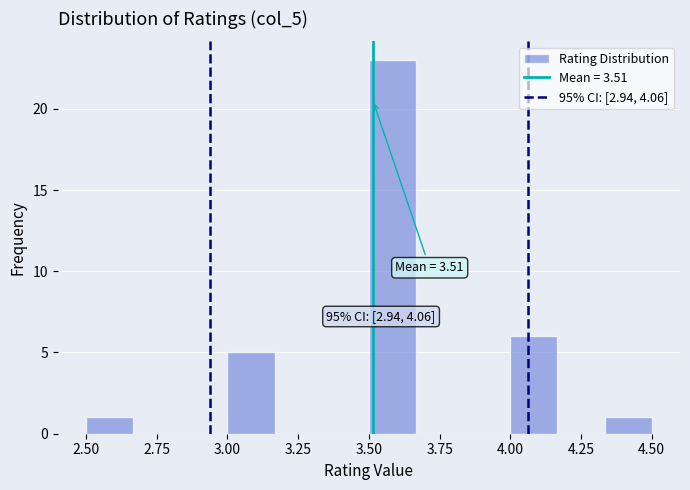

Read against the x-axis, roughly where is the centre of the tallest bar?

3.60